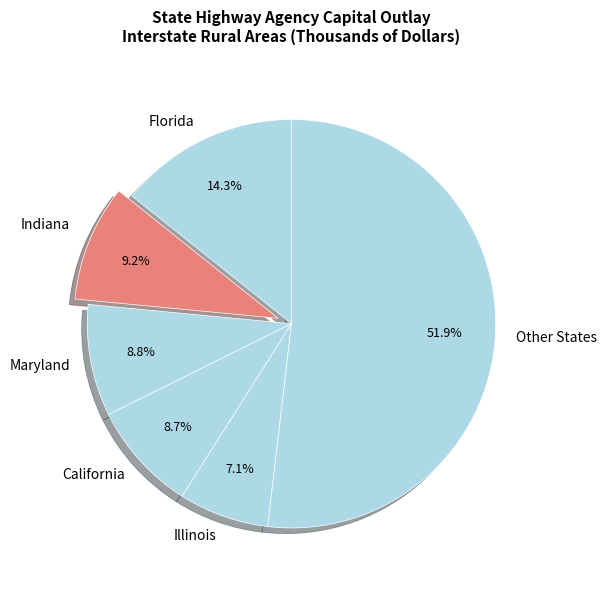

How many segments does this pie chart have?

6